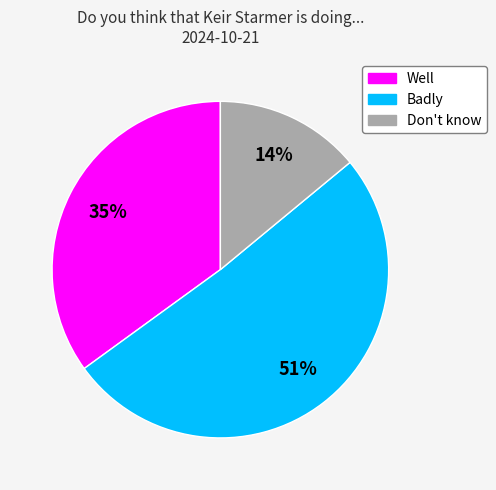

To the nearest percent, what is the average slice percentage?

33%